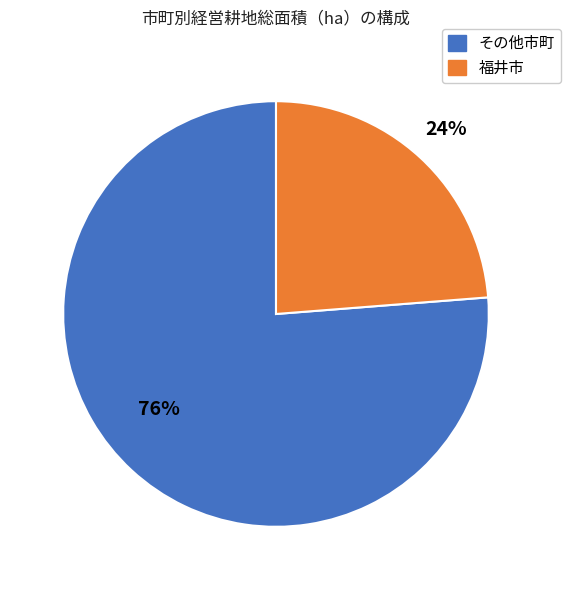

Is there any slice that represents more than half of the pie?

Yes